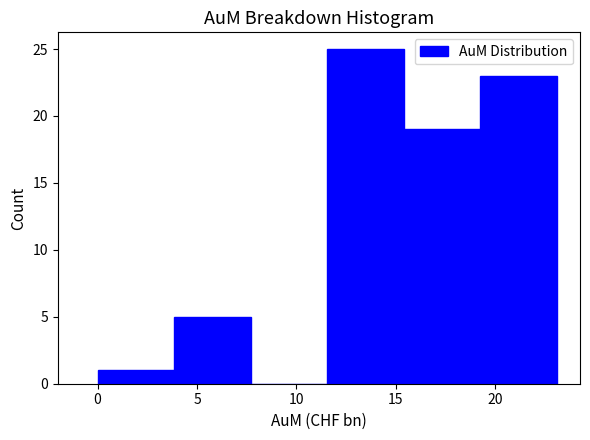

Which range on the x-axis has the tallest bar?

11.55 to 15.40